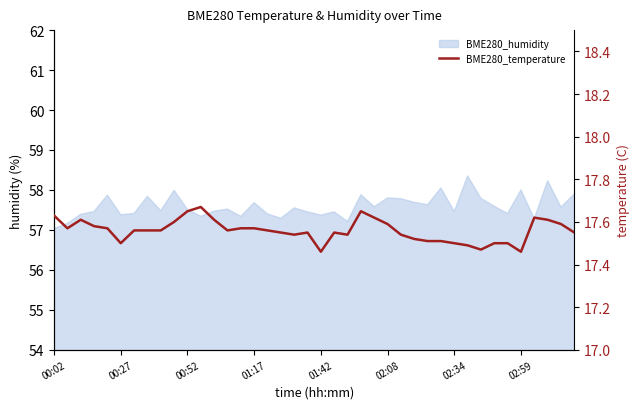

Reading left to right, what are all the values shown in this chart?

17.6	17.6	17.6	17.6	17.6	17.5	17.6	17.6	17.6	17.6	17.6	17.7	17.6	17.6	17.6	17.6	17.6	17.6	17.5	17.6	17.5	17.6	17.5	17.6	17.6	17.6	17.5	17.5	17.5	17.5	17.5	17.5	17.5	17.5	17.5	17.5	17.6	17.6	17.6	17.6